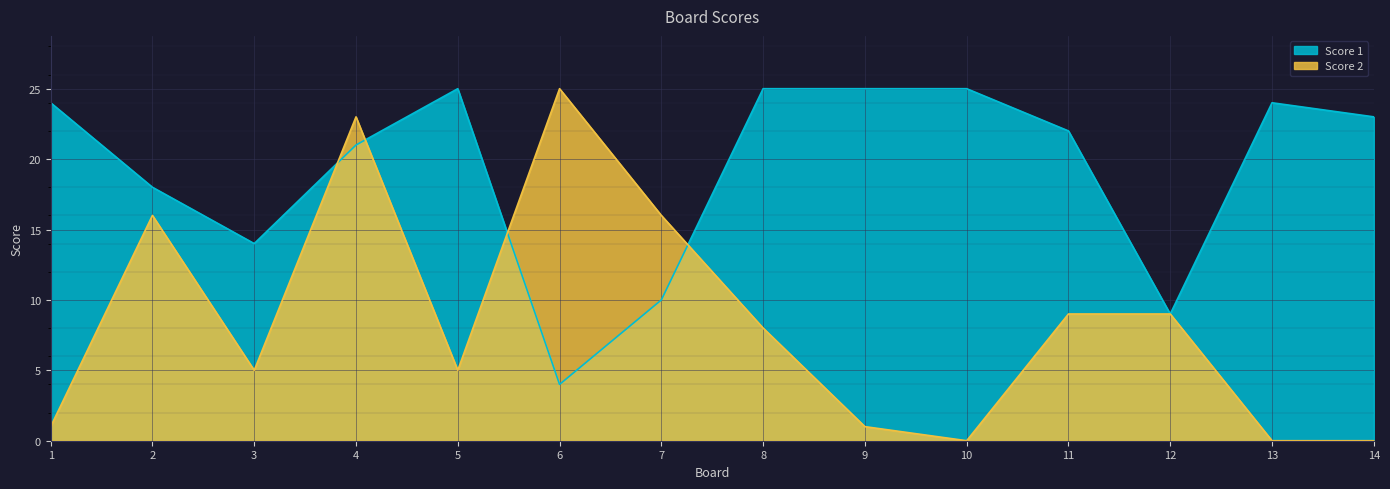

Reading right to left, list all the values displayed in this chart.

Score 1: 23	24	9	22	25	25	25	10	4	25	21	14	18	24
Score 2: 0	0	9	9	0	1	8	16	25	5	23	5	16	1